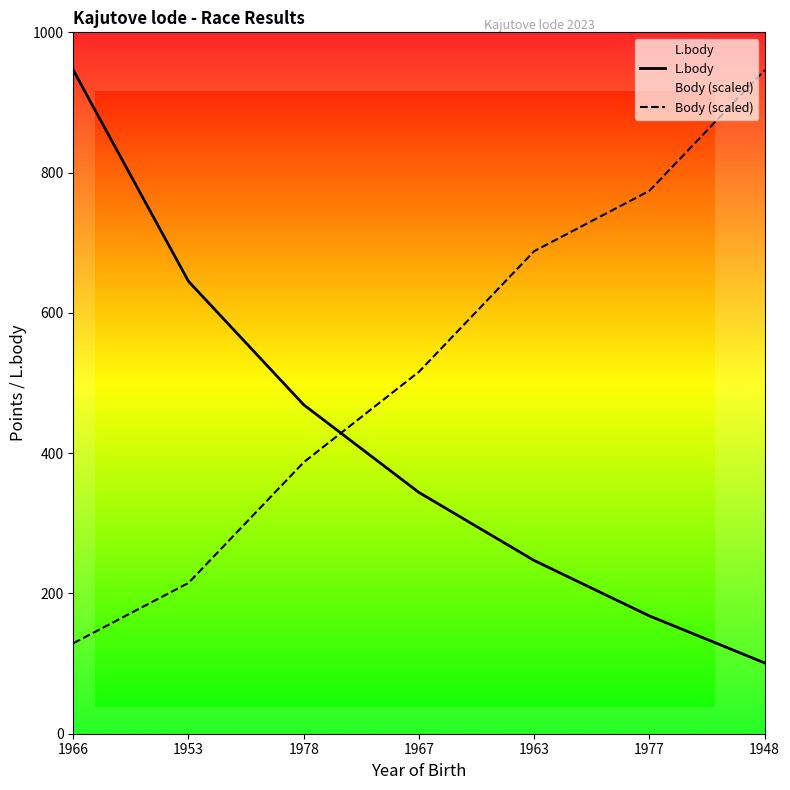

How many data points in Body (scaled) are above 516?

3